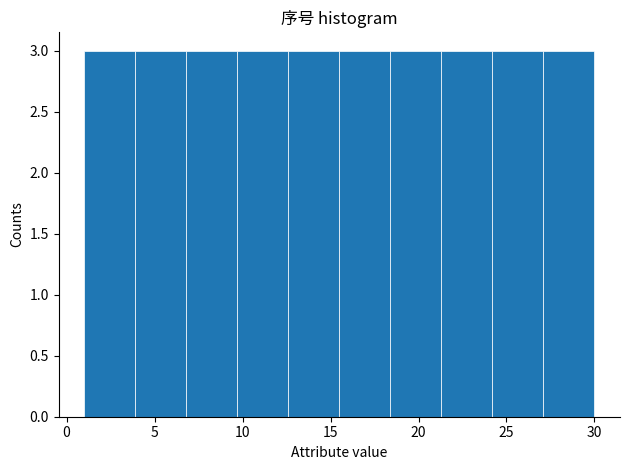

How tall is the bar that spans 12.6 to 15.5 on the x-axis? Neither the bar edges nor the heights are printed on the chart, so give them approximately, as read against the axes.

3